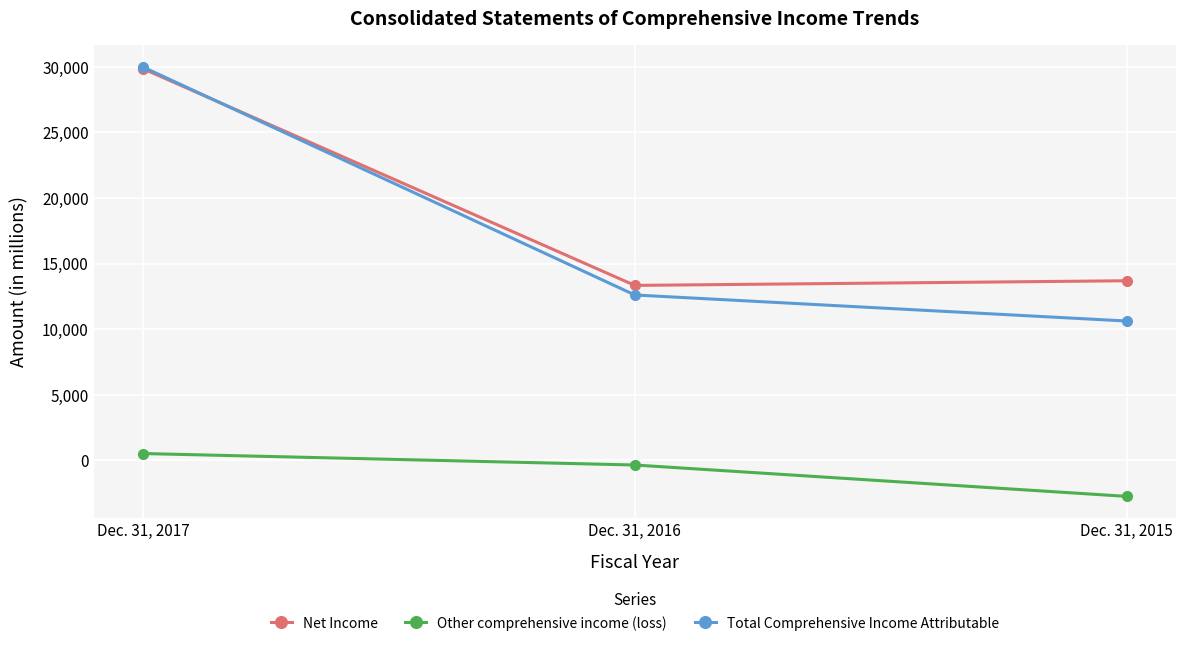

What is the difference between the Total Comprehensive Income Attributable values at Dec. 31, 2016 and Dec. 31, 2015?

1985